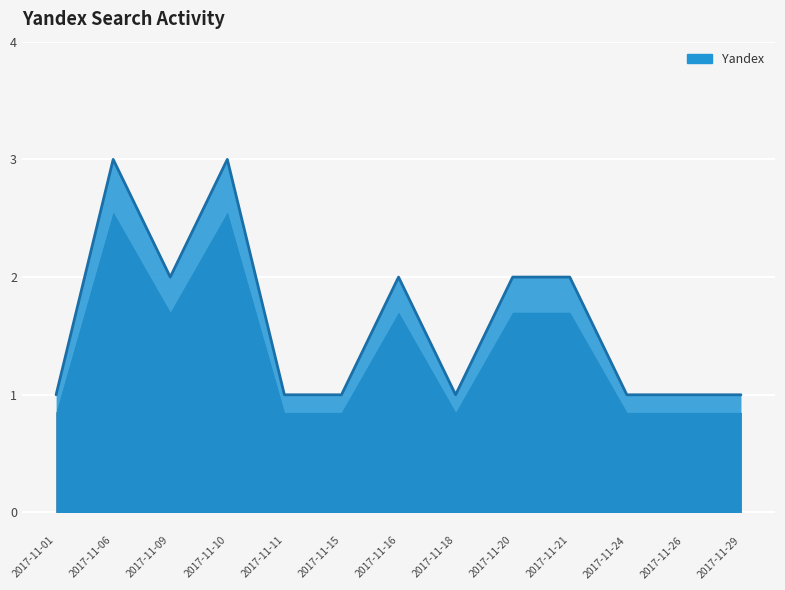

The value at 2017-11-11 is 0. True or false?

False